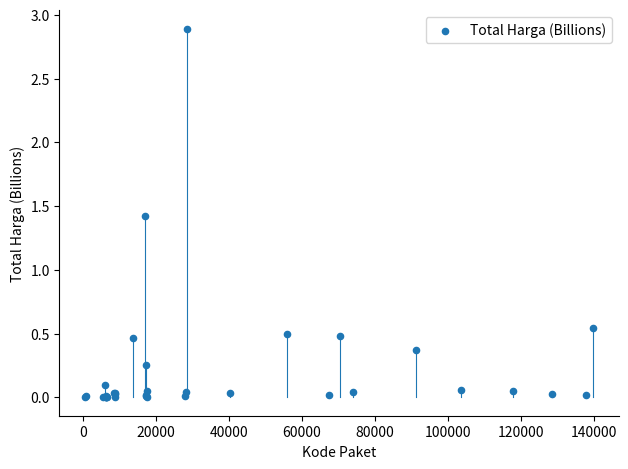

What Y value in the scatter plot is closest to 1?

1.4